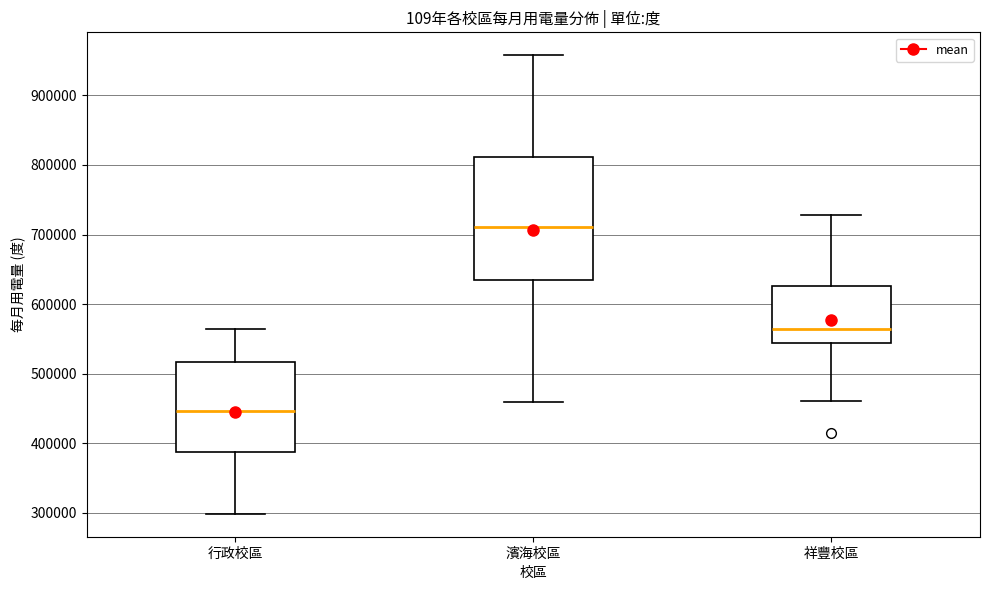

Reading left to right, read every box against the y-axis: the position of its median line, the range the box covers, and the ends of its whiskers. The values are not printed on the chart, so give them approximately, as read against the axis.

行政校區: median 450000, box 390000 to 520000, whiskers 300000 to 560000
濱海校區: median 710000, box 630000 to 810000, whiskers 460000 to 960000
祥豐校區: median 560000, box 540000 to 630000, whiskers 460000 to 730000